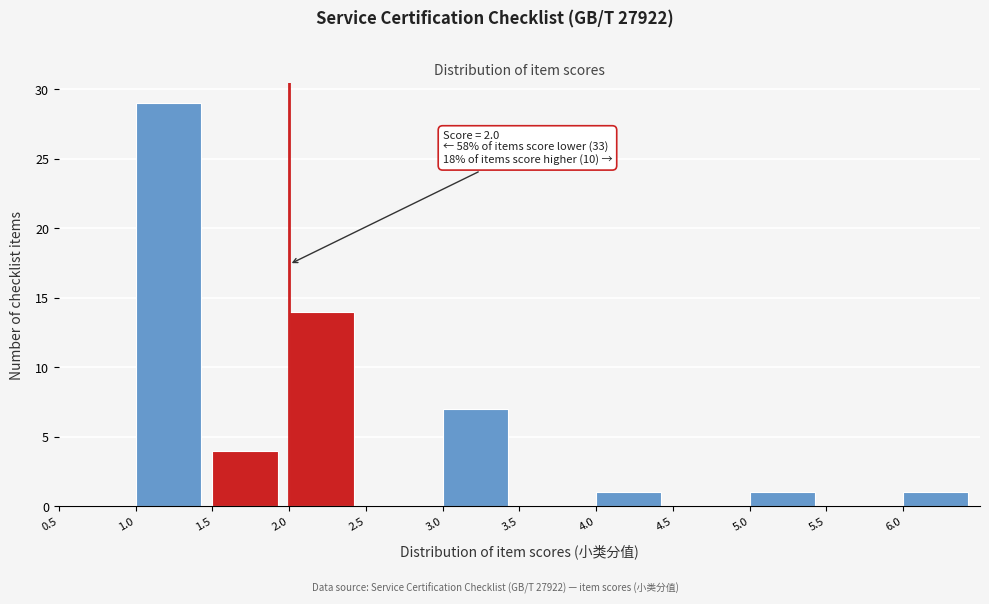

Over which range of the x-axis is the bar tallest?

1.0 to 1.5